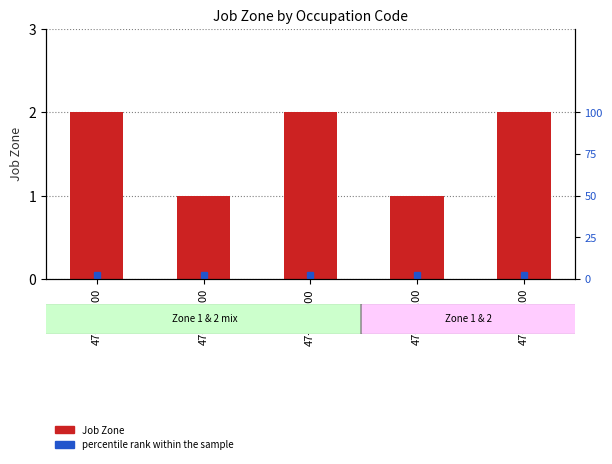

How many categories are shown in the chart?

5